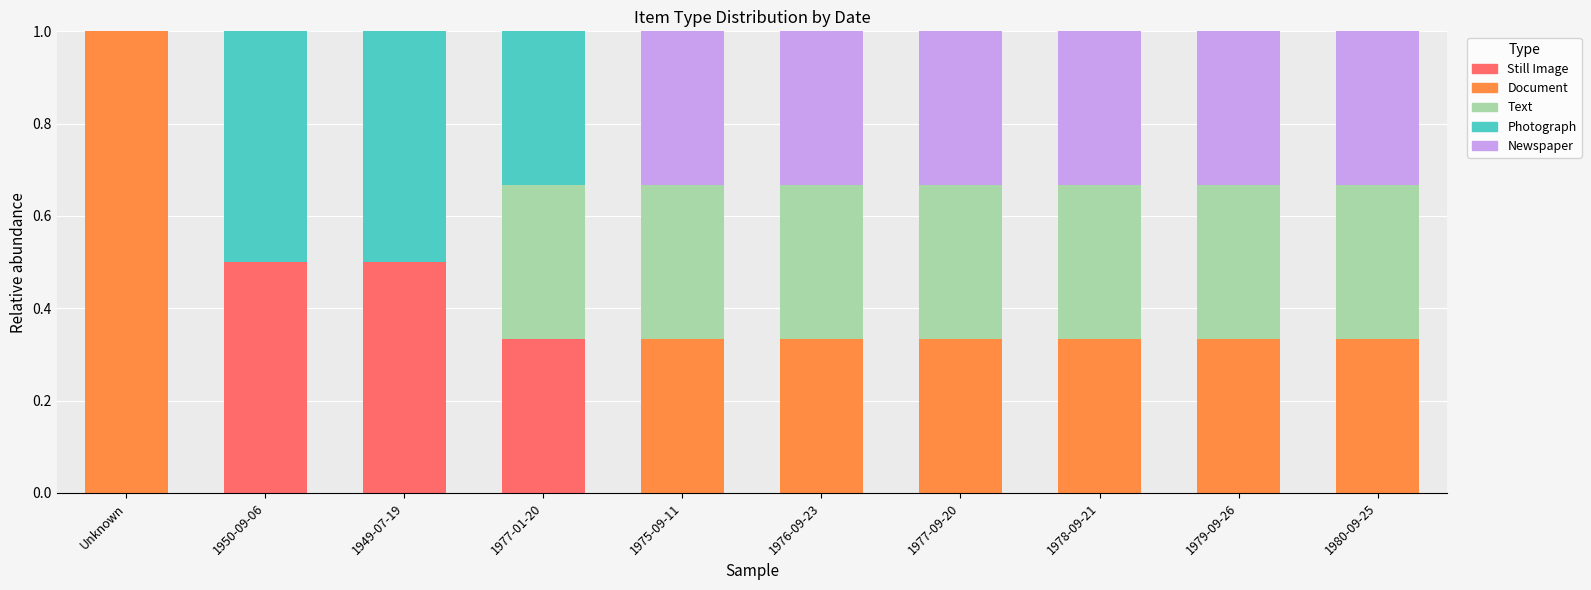

How many series are shown in this chart?

5